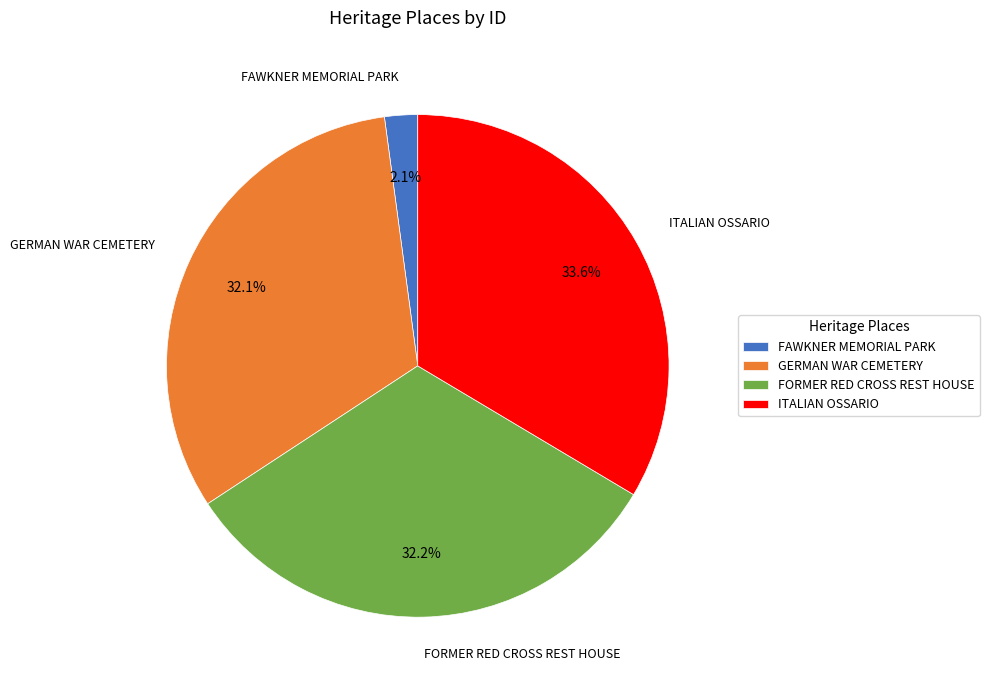

Which has a higher value, GERMAN WAR CEMETERY or FAWKNER MEMORIAL PARK?

GERMAN WAR CEMETERY